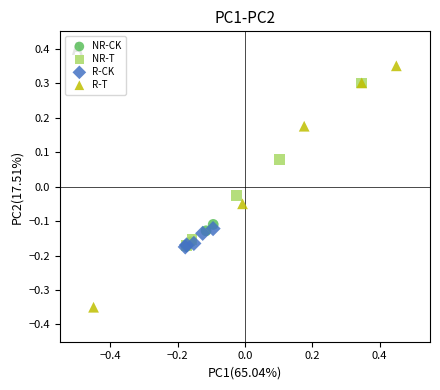

Which series contains the highest Y value?

R-T